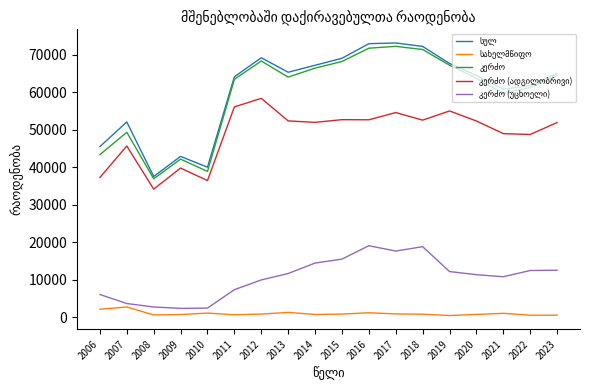

Count the number of data series in this chart.

5